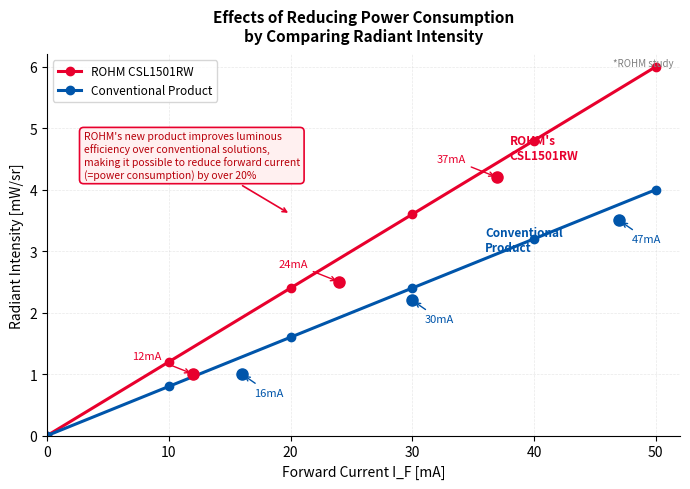

True or false: ROHM CSL1501RW has more than 2 interior local peaks.

False